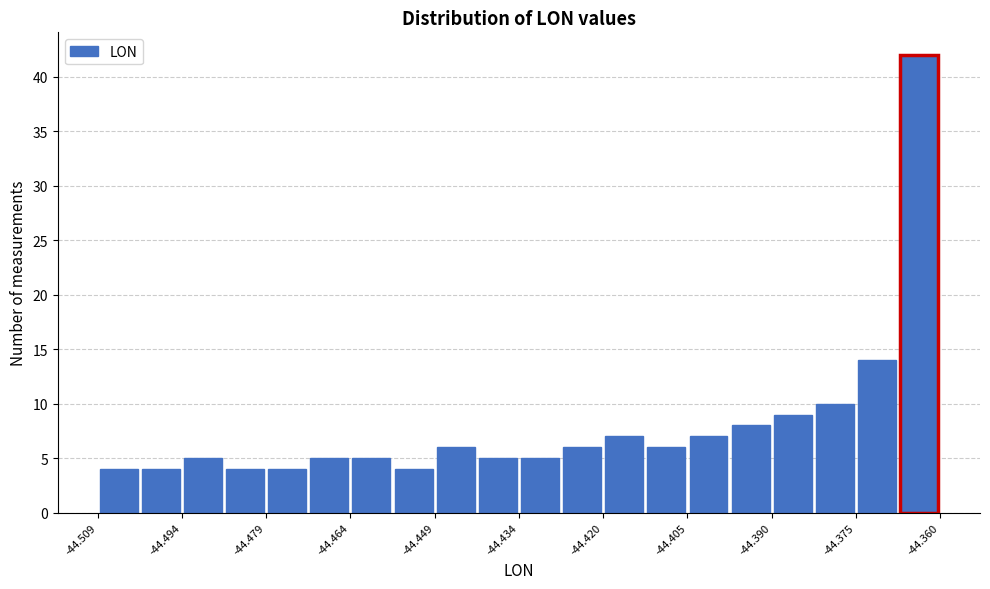

Around what value on the x-axis is the tallest bar? Give the approximate position of its centre, as read against the axis.

-44.364